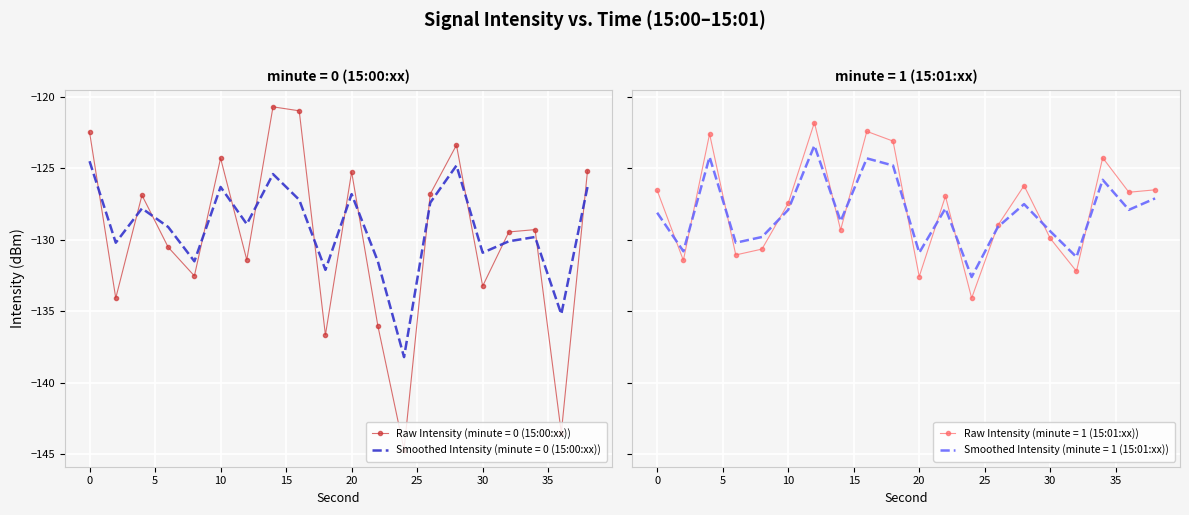

Between which two adjacent categories do intensity_smooth1 and intensity_smooth0 first intersect?

2 and 4